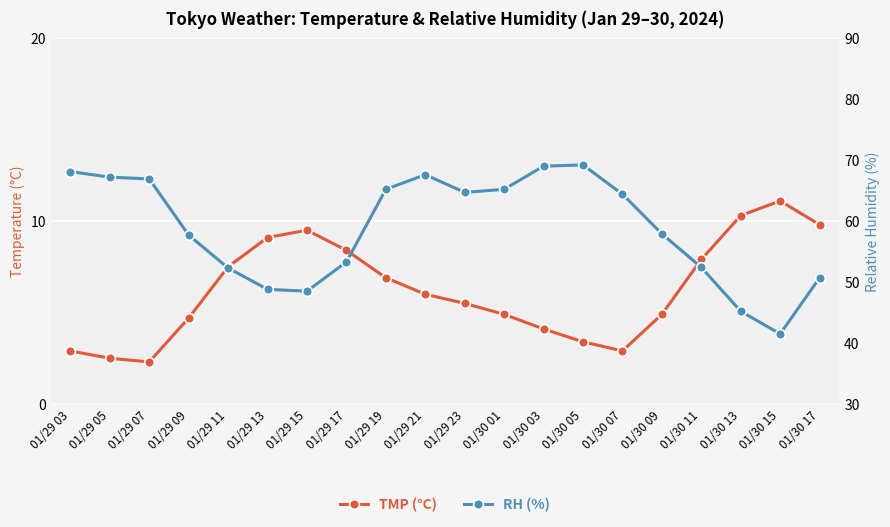

Which has a higher value, 01/29 09 or 01/30 09?

01/30 09